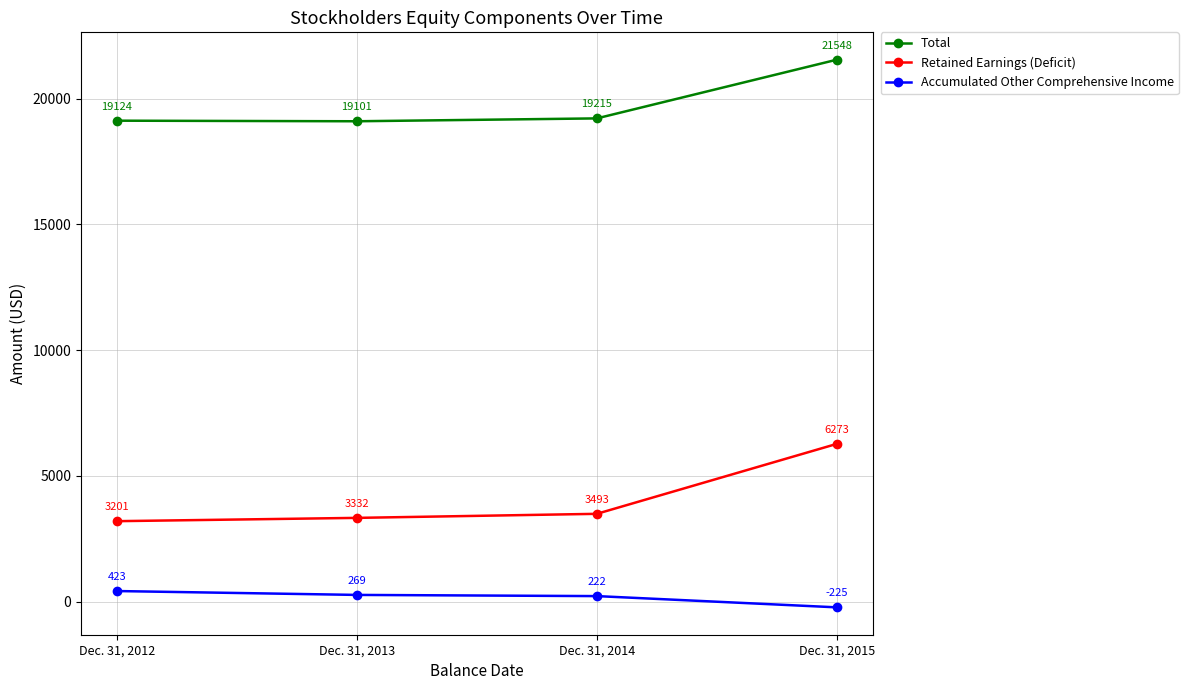

How many lines are shown in the chart?

3